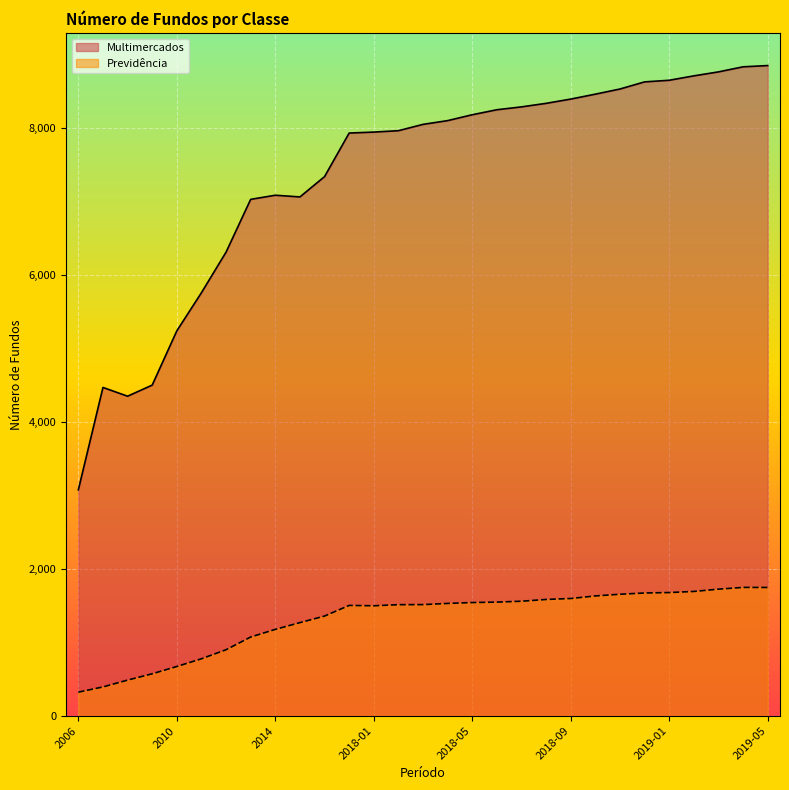

Is the value of Previdência at 2007 greater than the value of Multimercados at 2016?

No